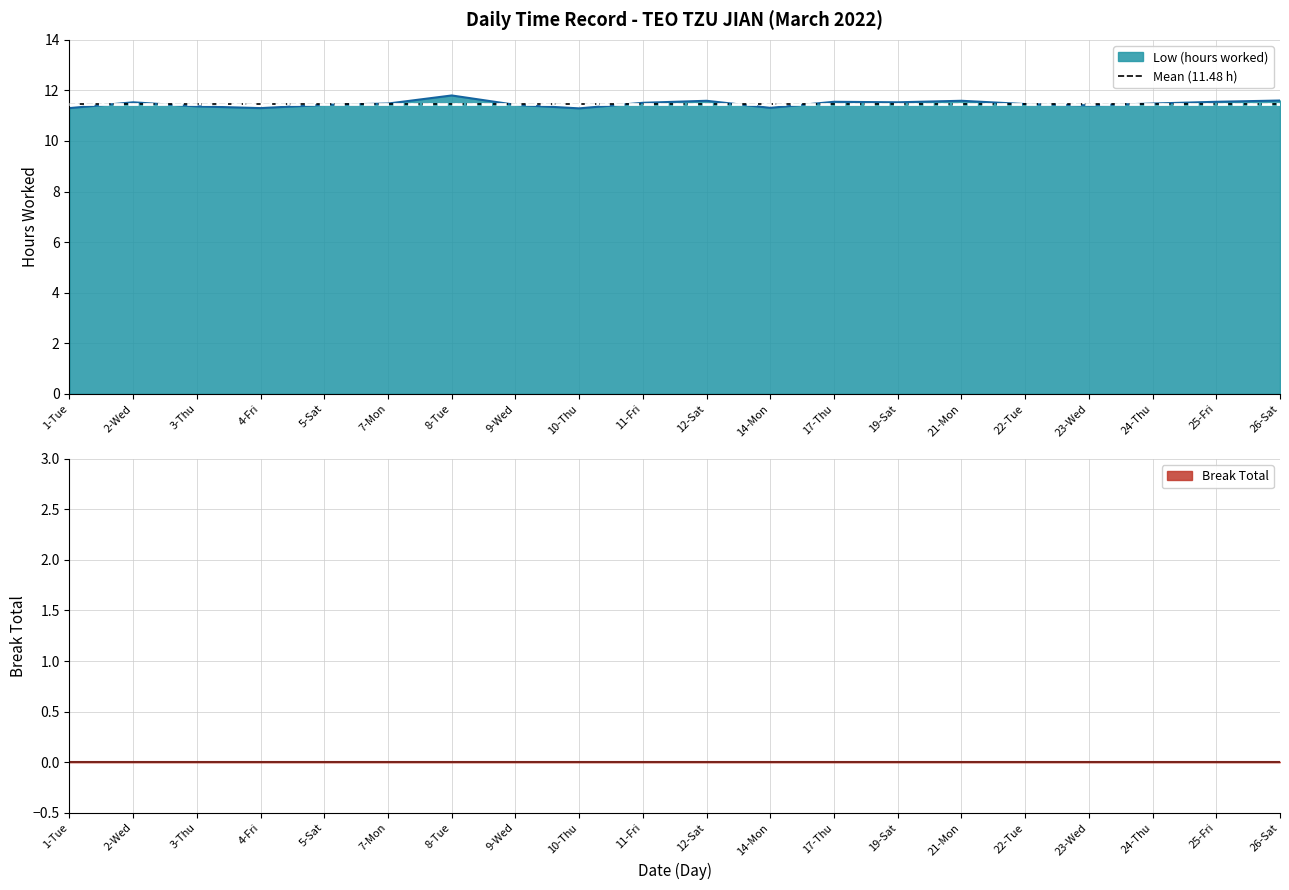

Reading right to left, what are all the values shown in this chart?

11.6	11.6	11.5	11.4	11.5	11.6	11.5	11.6	11.3	11.6	11.5	11.3	11.4	11.8	11.5	11.4	11.3	11.4	11.5	11.3